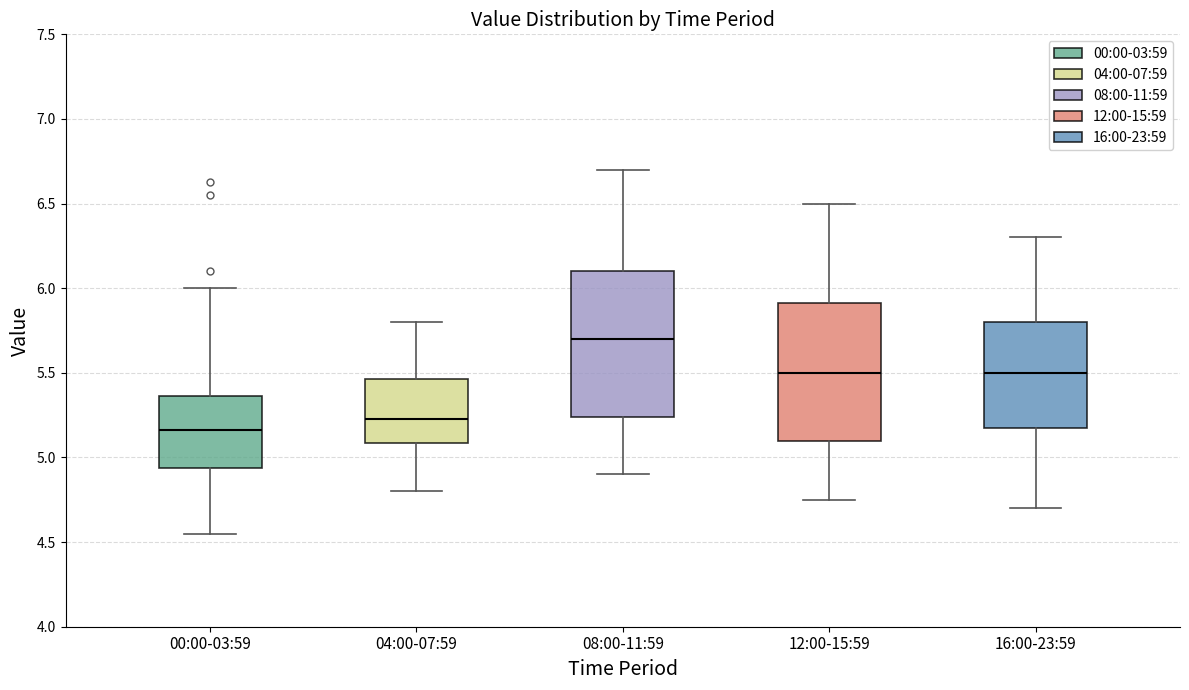

Which box's median line is the lowest?

00:00-03:59